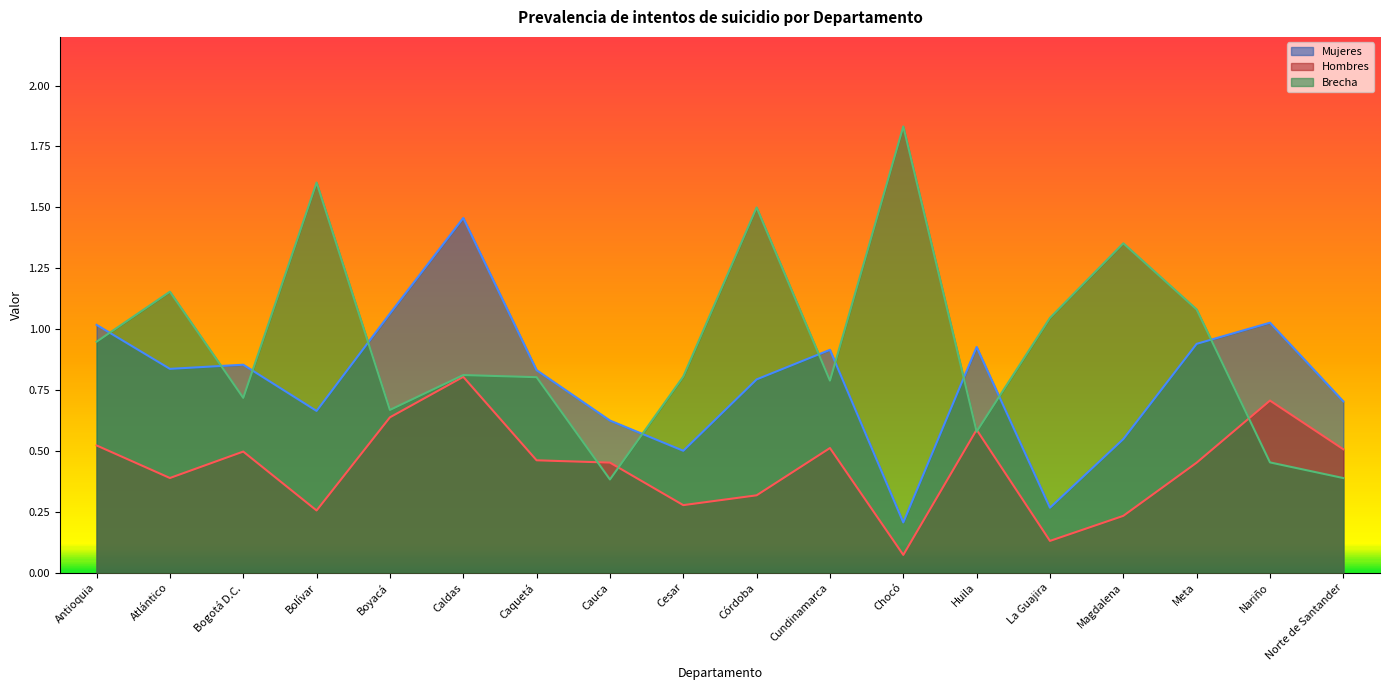

Reading left to right, what are all the values shown in this chart?

Mujeres: 1.0	0.8	0.9	0.7	1.1	1.5	0.8	0.6	0.5	0.8	0.9	0.2	0.9	0.3	0.5	0.9	1.0	0.7
Hombres: 0.5	0.4	0.5	0.3	0.6	0.8	0.5	0.5	0.3	0.3	0.5	0.1	0.6	0.1	0.2	0.5	0.7	0.5
Brecha: 0.9	1.2	0.7	1.6	0.7	0.8	0.8	0.4	0.8	1.5	0.8	1.8	0.6	1.0	1.4	1.1	0.5	0.4